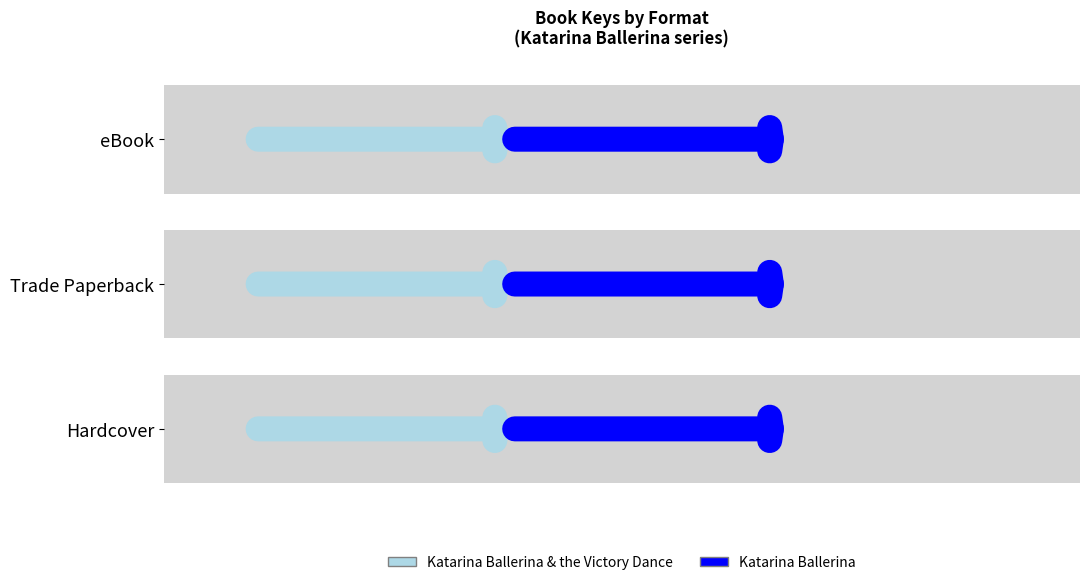

Reading left to right, what are all the values shown in this chart?

Katarina Ballerina & the Victory Dance: 159828388	159828388	159828388
Katarina Ballerina: 159820010	159820010	159820010